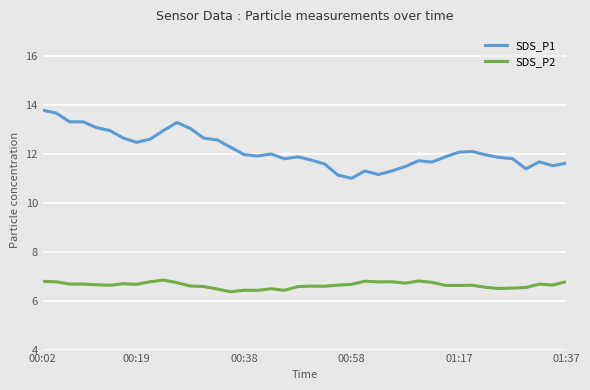

Which series has the largest range (max minus min)?

SDS_P1